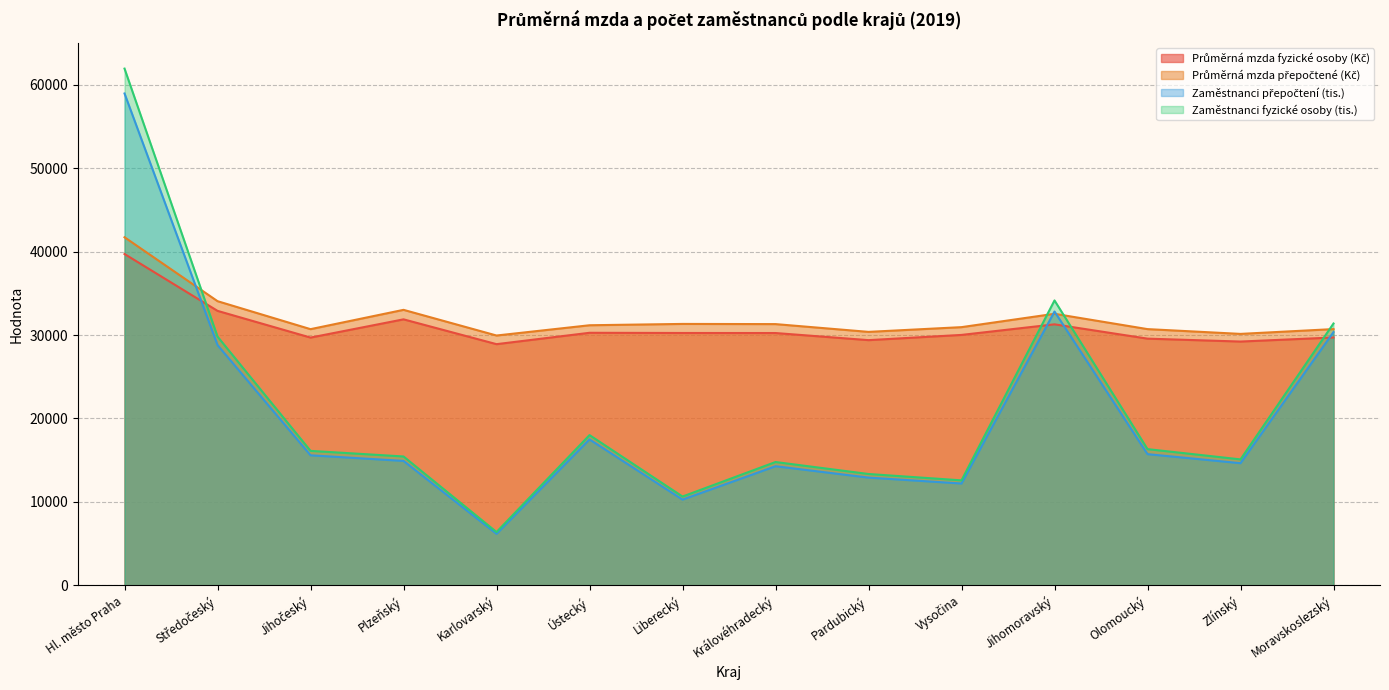

Rank the categories by Zaměstnanci fyzické osoby (tis.) value from lowest to highest.

Karlovarský, Liberecký, Vysočina, Pardubický, Královéhradecký, Zlínský, Plzeňský, Jihočeský, Olomoucký, Ústecký, Středočeský, Moravskoslezský, Jihomoravský, Hl. město Praha